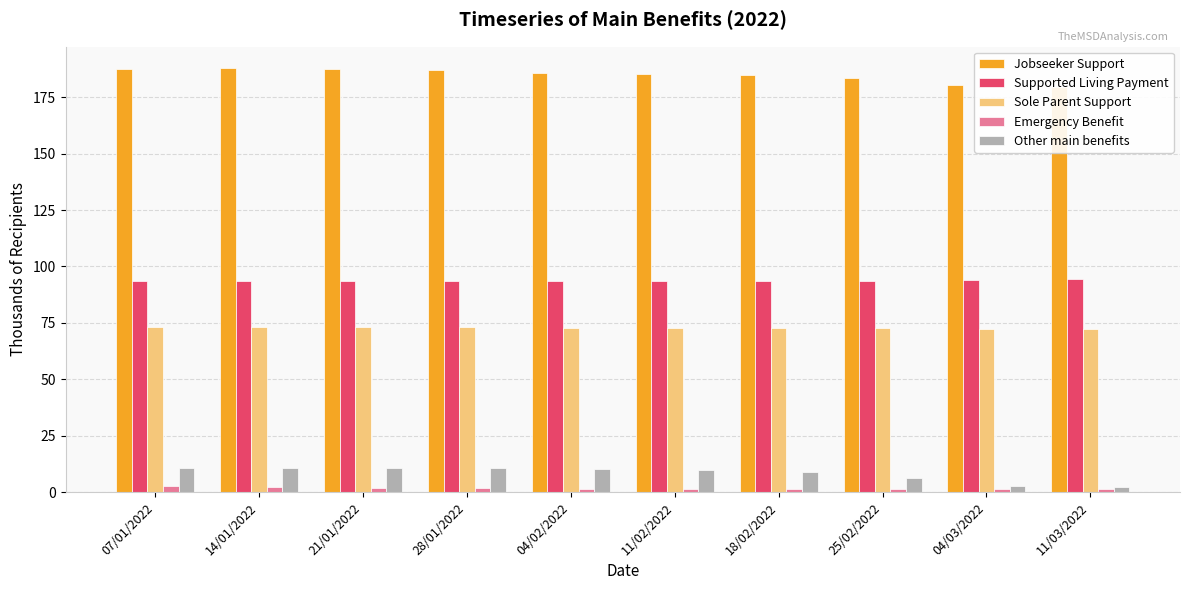

What is the difference between the Jobseeker Support values at 07/01/2022 and 11/02/2022?

2.5